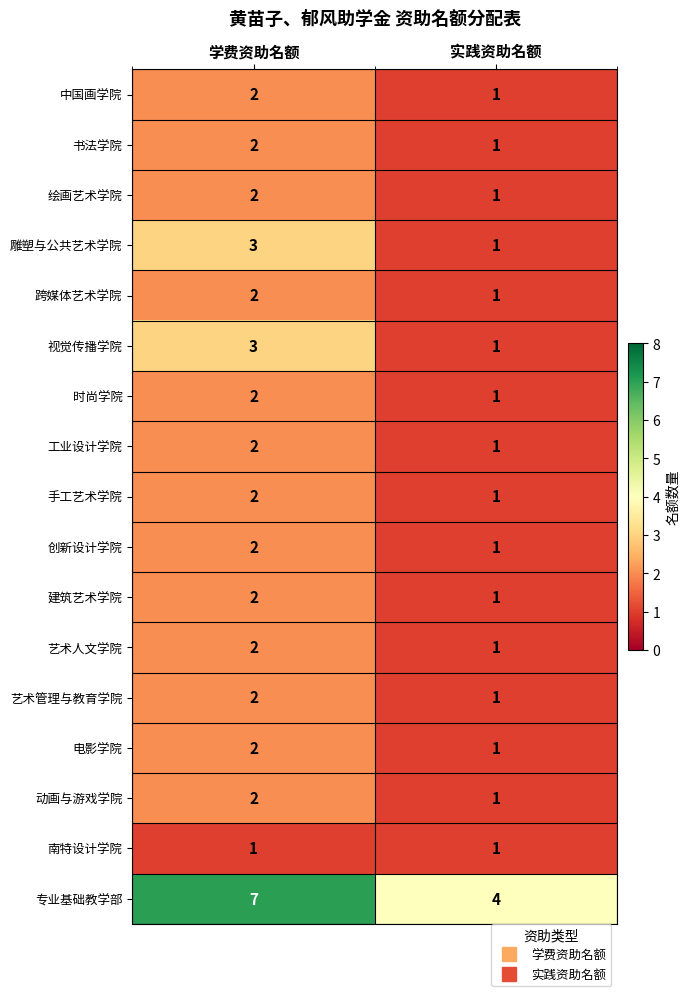

Where is 书法学院 nearest to the value 1?

实践资助名额